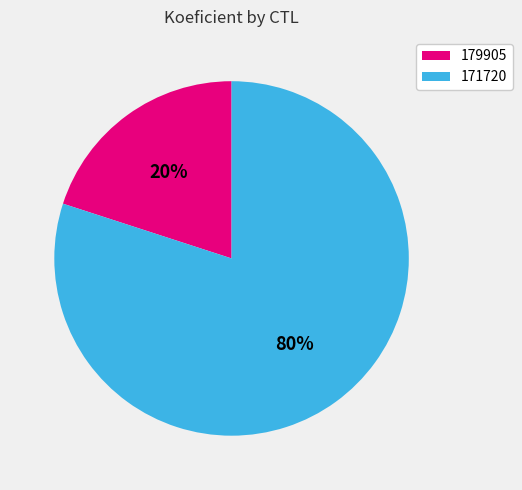

Is it true that 179905 is 30% of the pie?

False